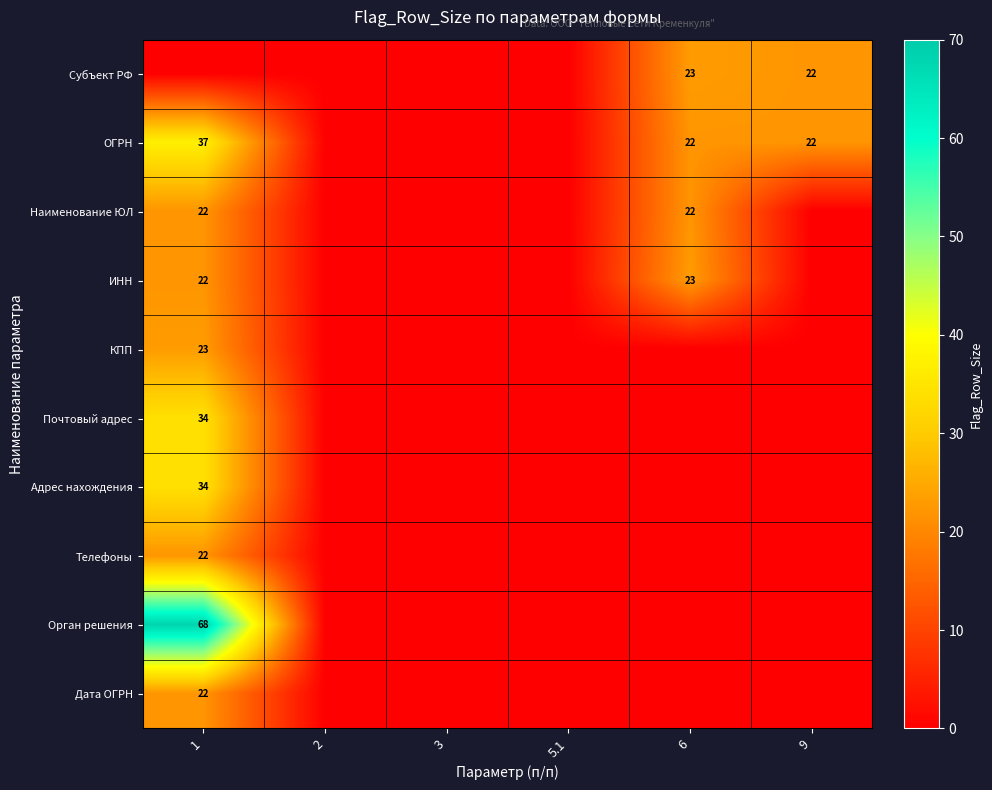

The ОГРН series shows 12 at 9. True or false?

False